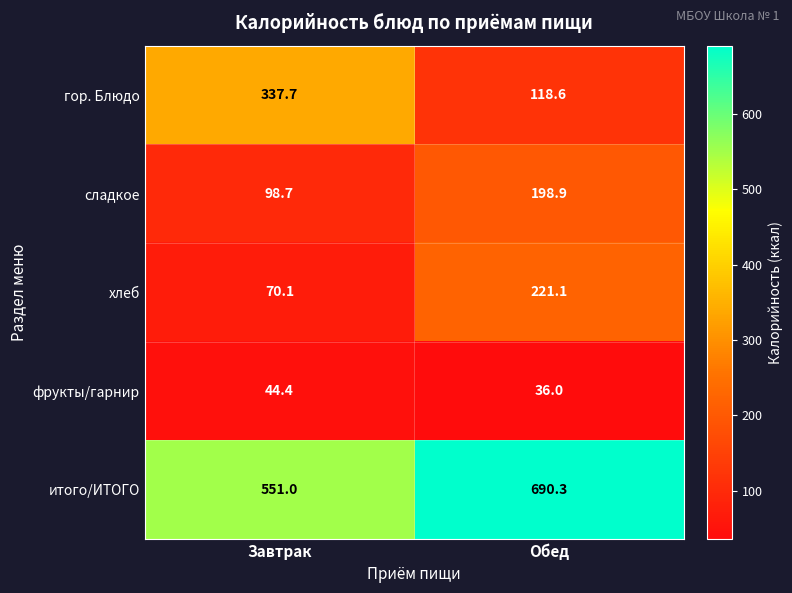

At Завтрак, list the series in order from largest to smallest.

итого/ИТОГО, гор. Блюдо, сладкое, хлеб, фрукты/гарнир